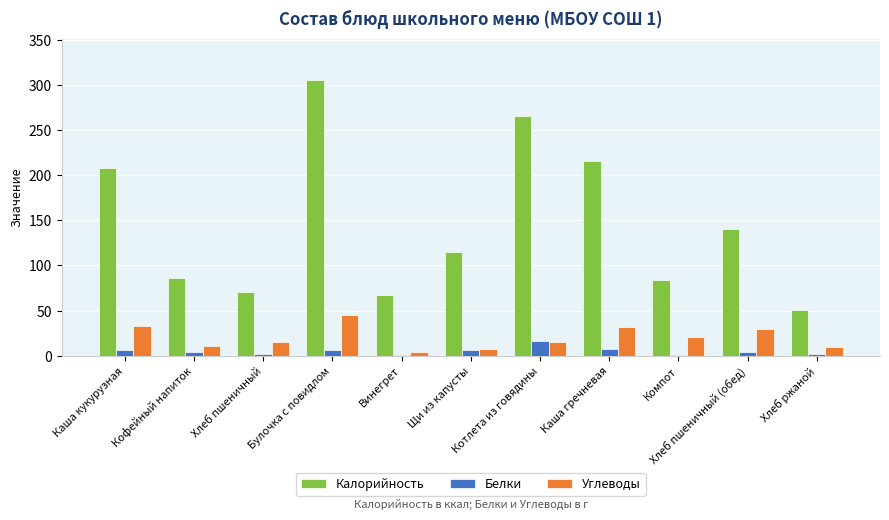

Which series has the largest total across all categories?

Калорийность